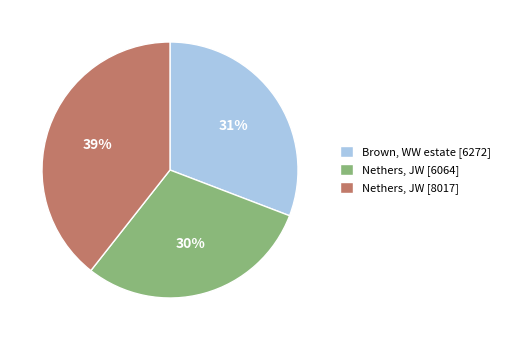

Approximately how many times larger is the value at Nethers, JW [8017] compared to Nethers, JW [6064]?

1.3